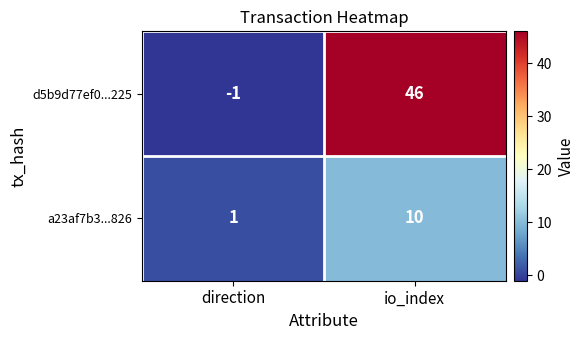

Reading left to right, transcribe all the data shown in this chart.

d5b9d77ef0...225: direction=-1	io_index=46
a23af7b3...826: direction=1	io_index=10